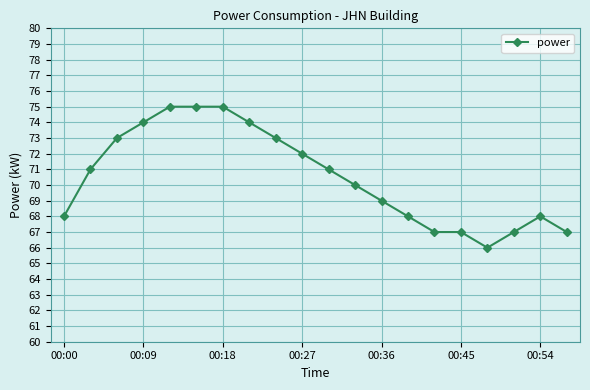

What is the value of the 6th point from the left?

75